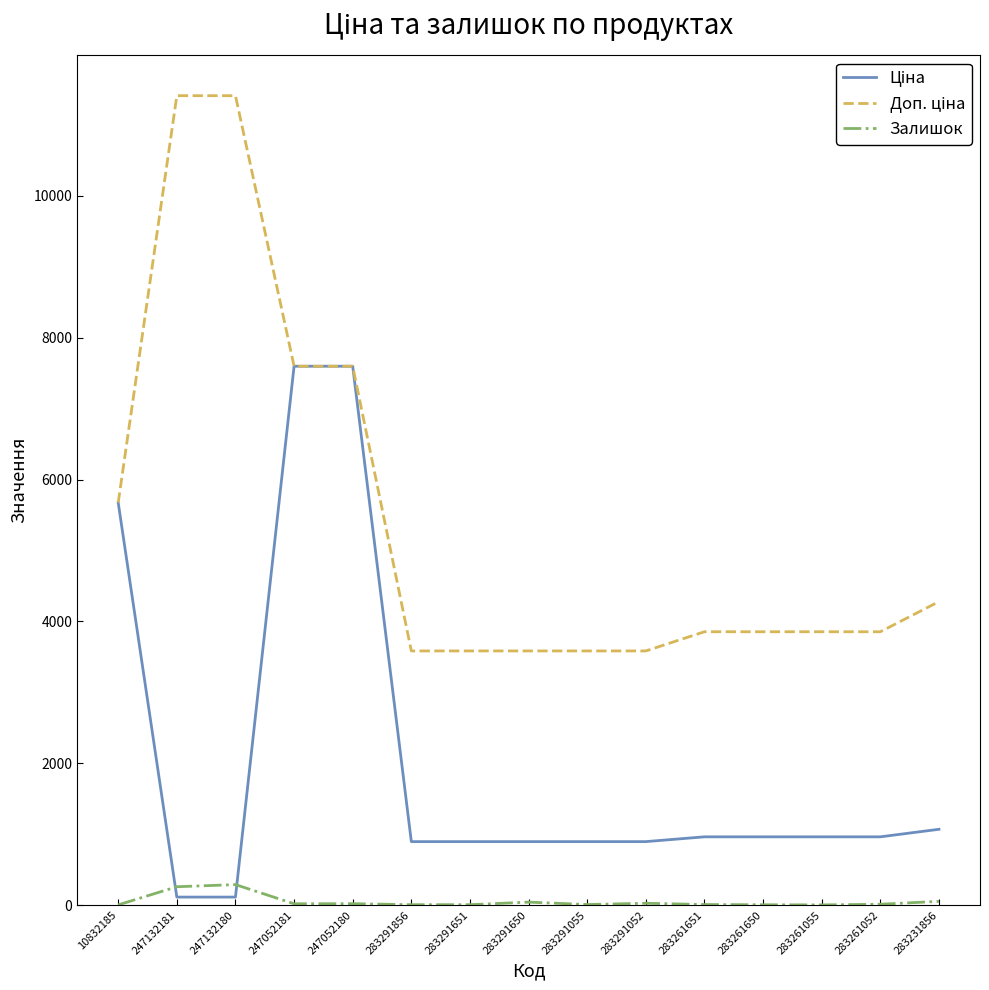

The Залишок series shows 6.0 at 283261650. True or false?

True